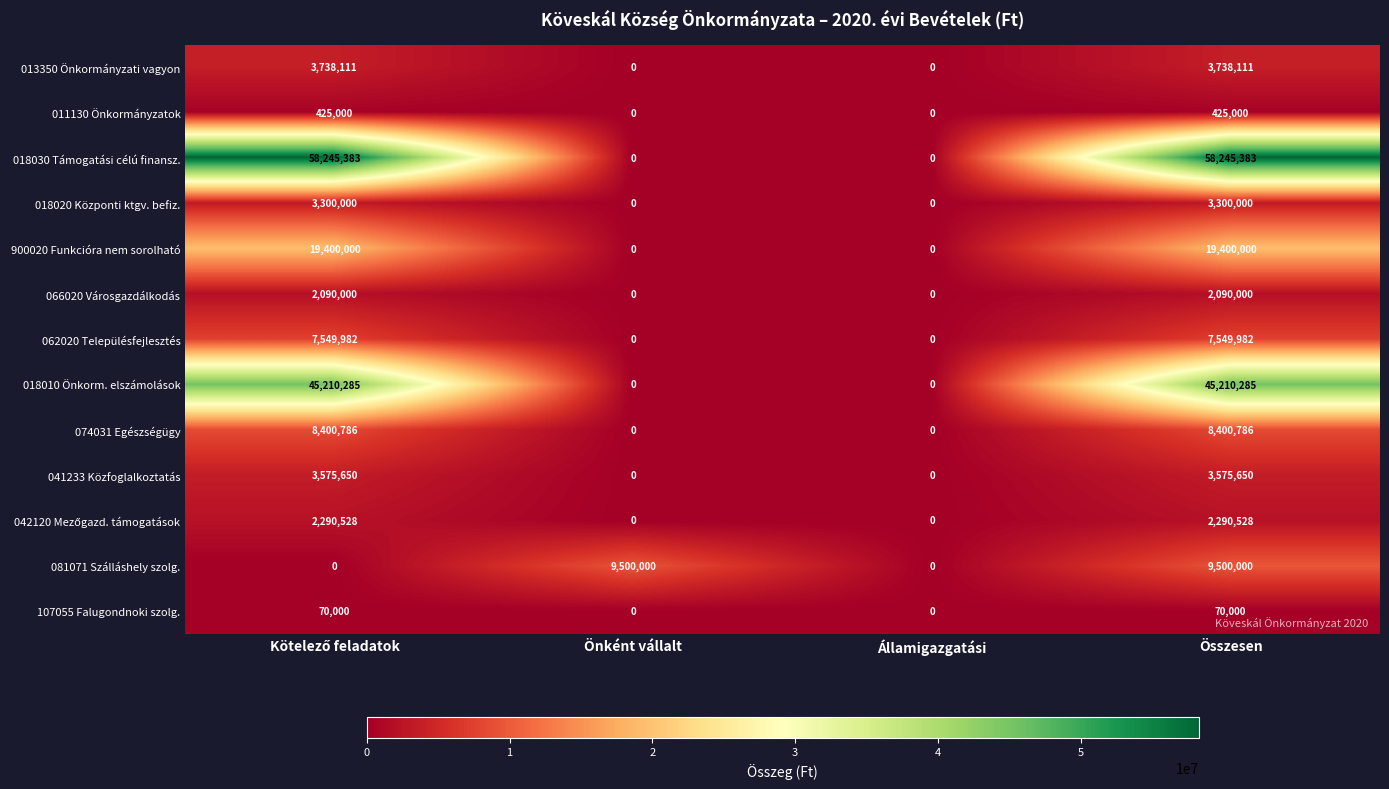

The value of 074031 Egészségügy at Önként vállalt is -4959012. True or false?

False